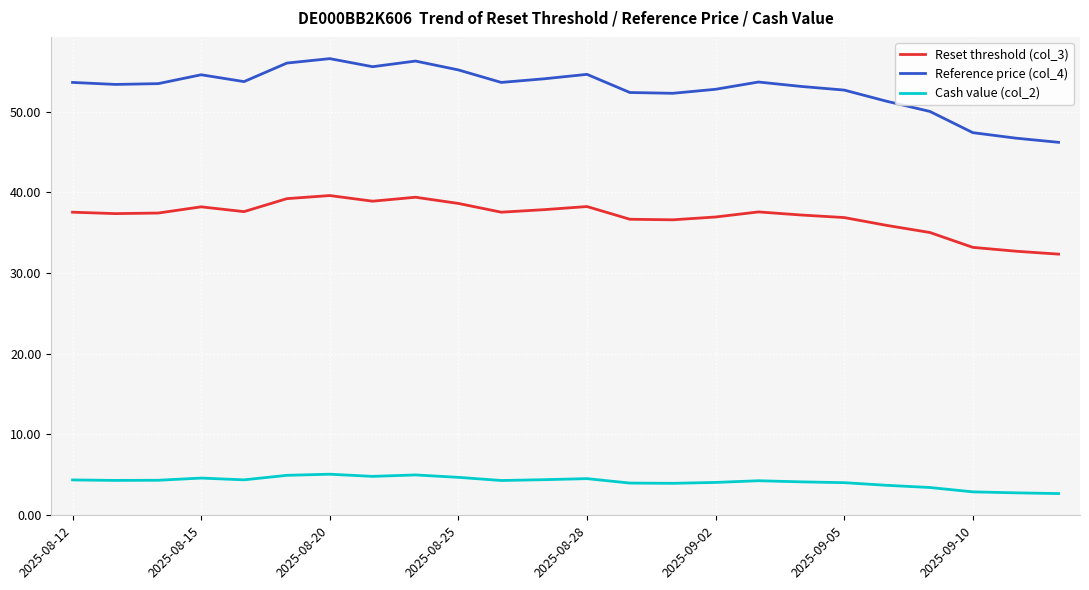

What is the difference between the maximum and minimum values in the Cash value (col_2) series?

2.4